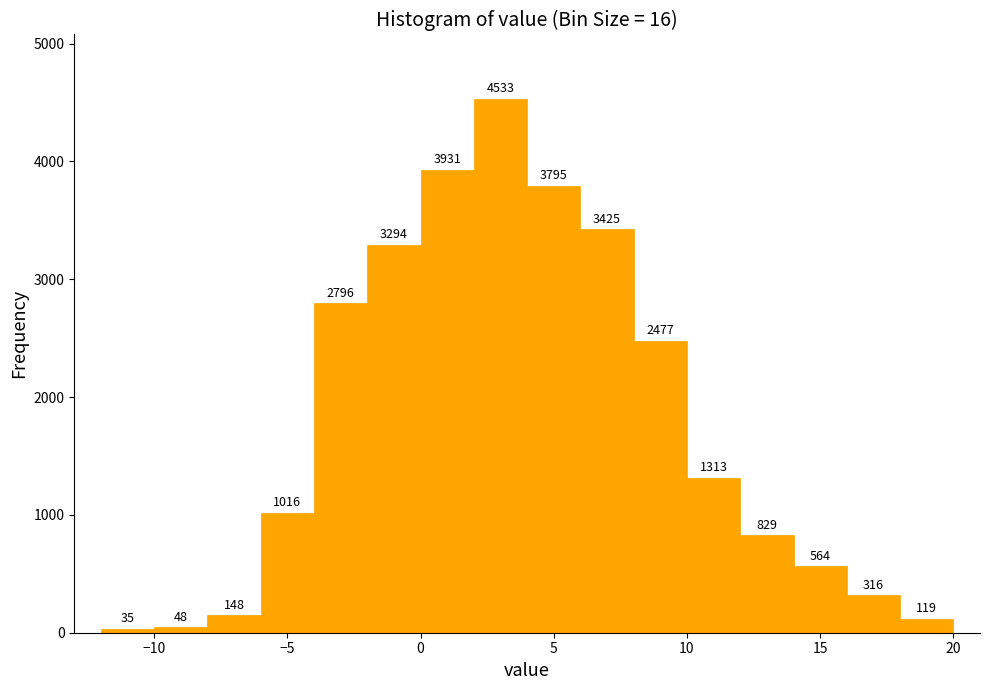

How tall is the bar that spans 16 to 18 on the x-axis?

316